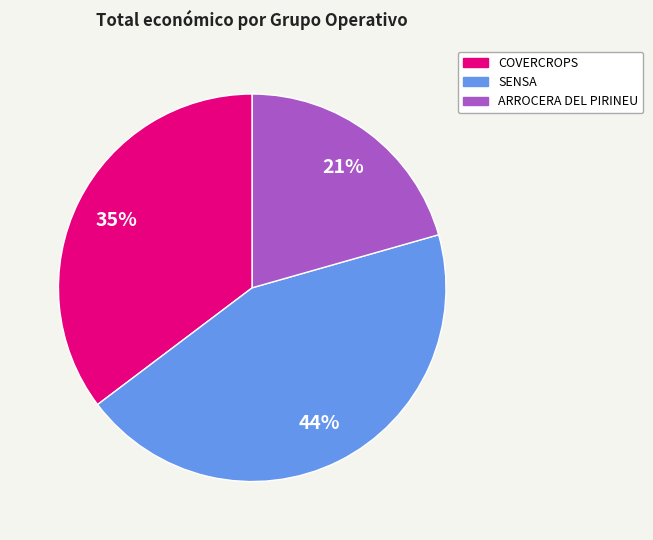

Approximately how many times larger is the value at SENSA compared to ARROCERA DEL PIRINEU?

2.1